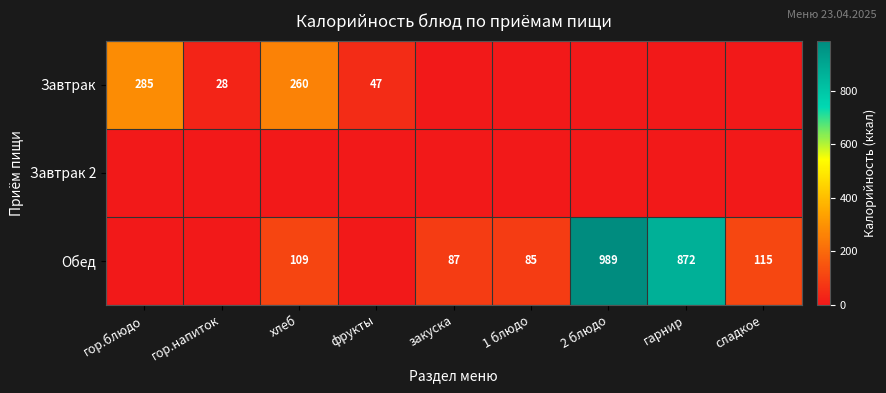

Is the value of Завтрак at фрукты greater than the value of Обед at сладкое?

No